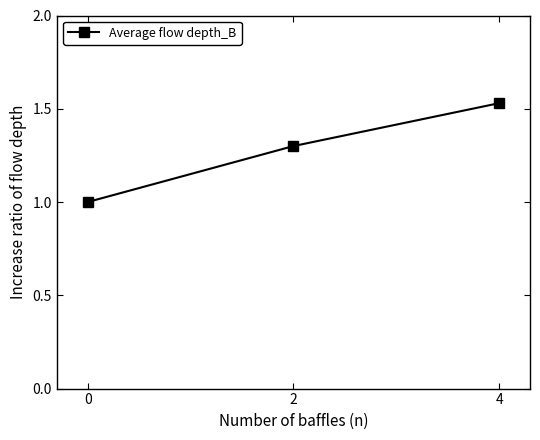

What is the value of the 2nd point from the left?

1.3